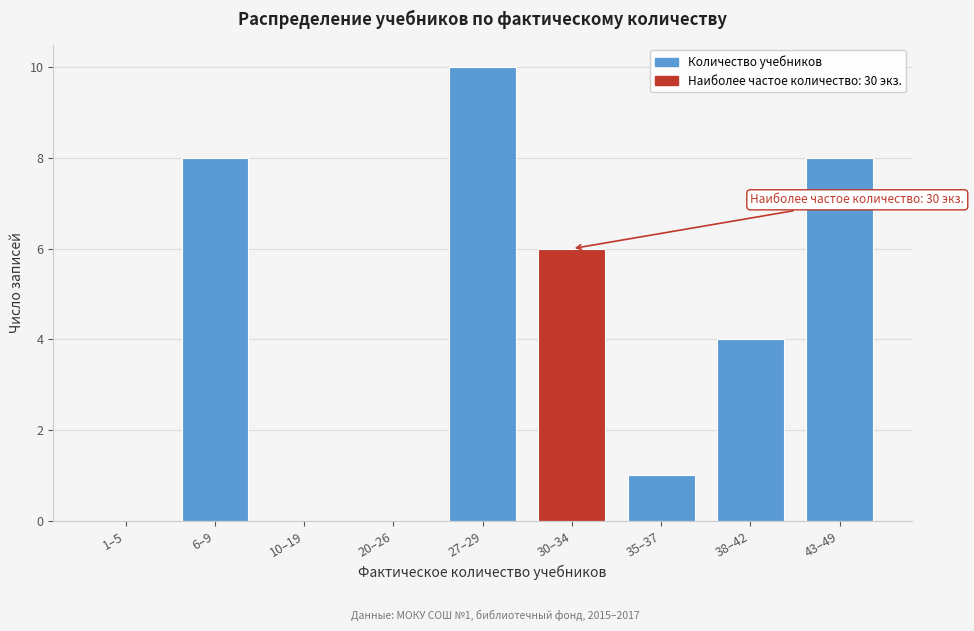

Reading left to right, what are all the values shown in this chart?

1–5=0	6–9=8	10–19=0	20–26=0	27–29=10	30–34=6	35–37=1	38–42=4	43–49=8